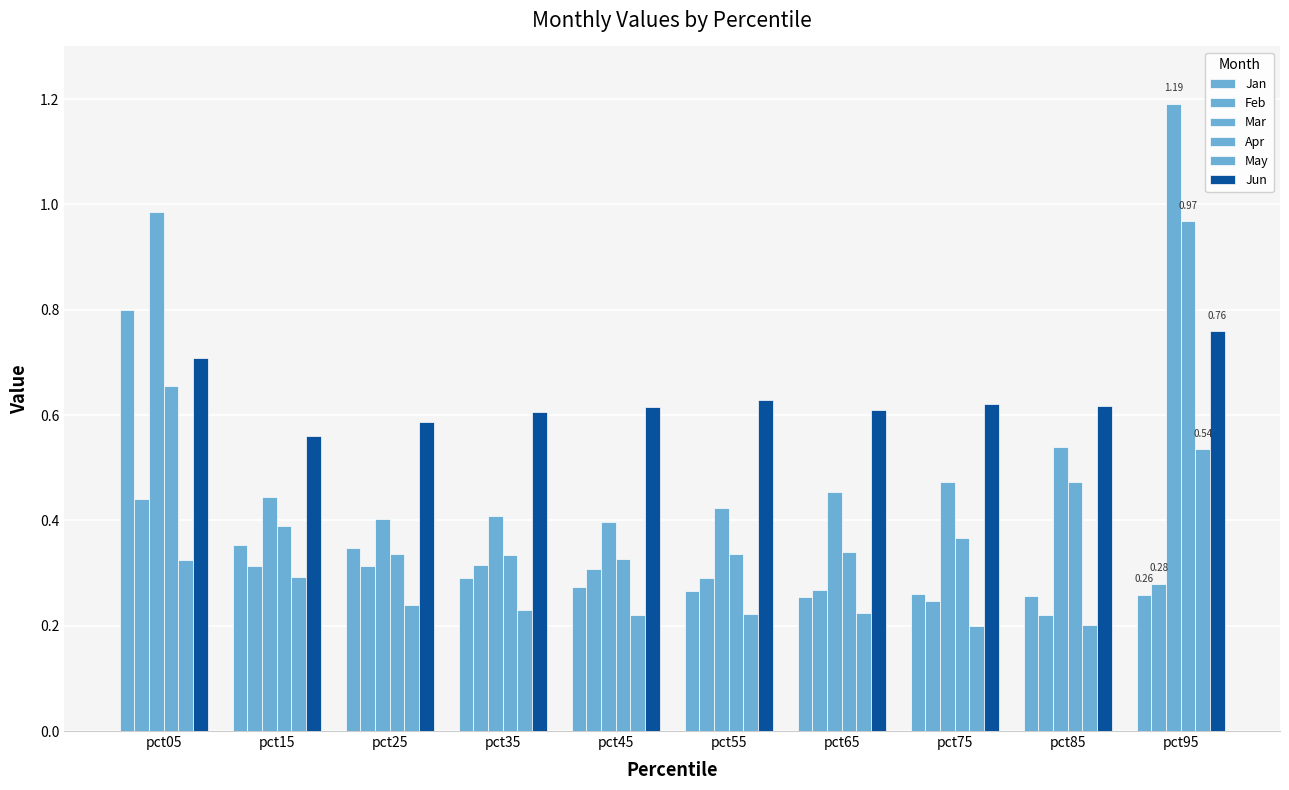

How many series are shown in this chart?

6